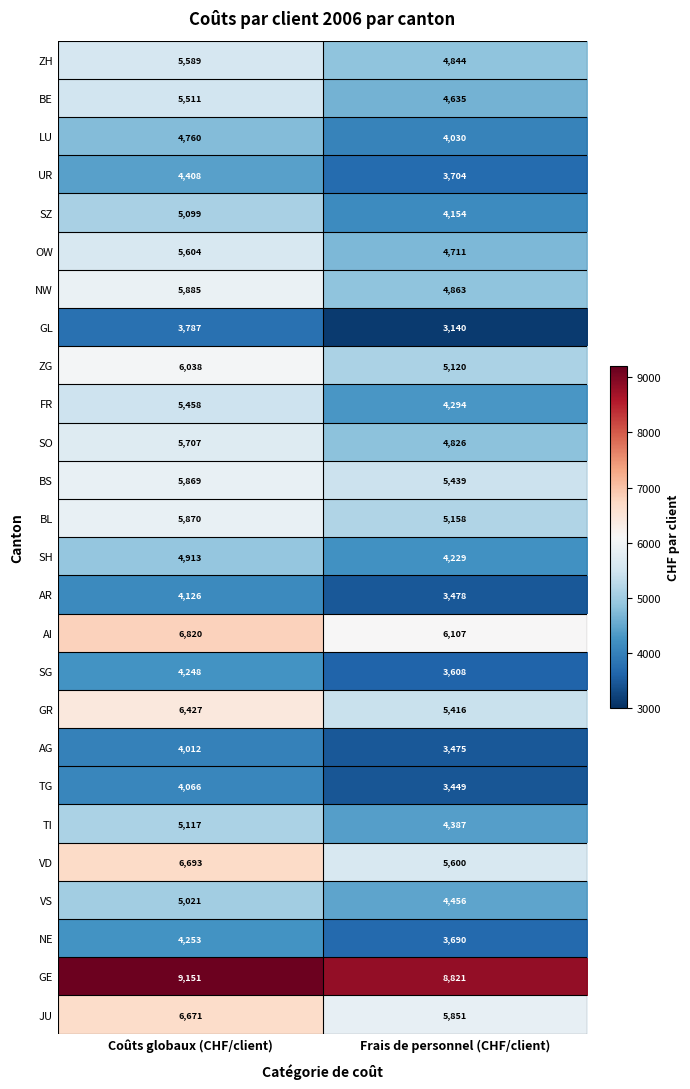

What is the minimum value shown in the chart?

3140